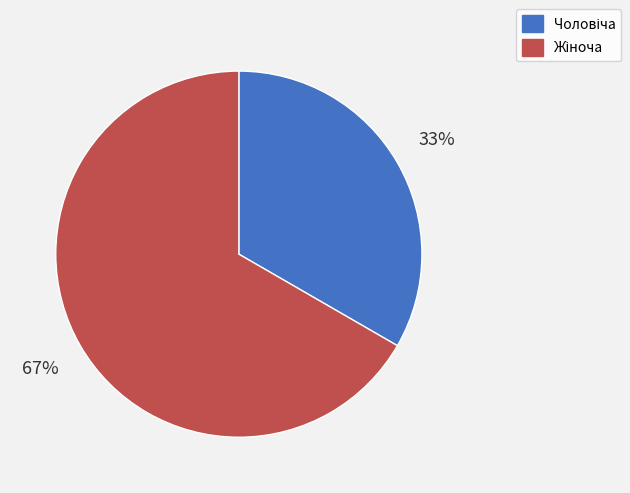

To the nearest percent, what is the average slice percentage?

50%